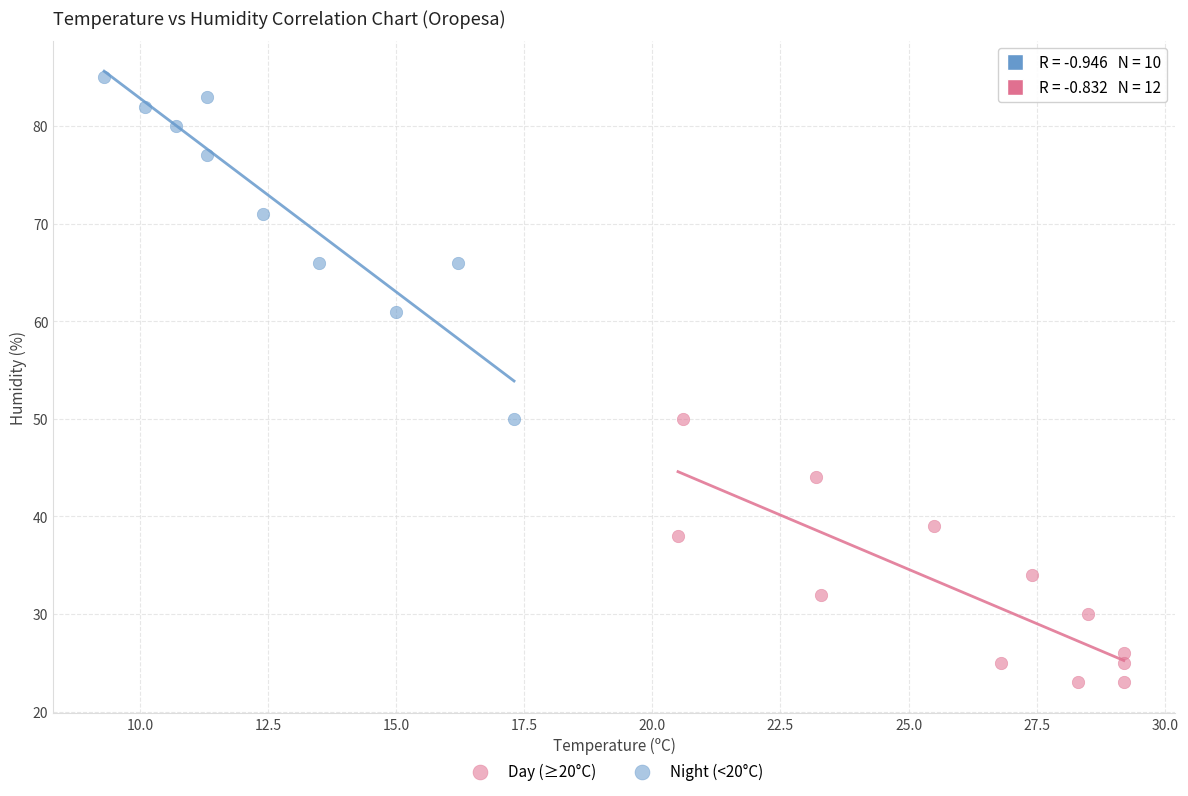

Which series reaches the maximum Y coordinate?

Night (<20°C)